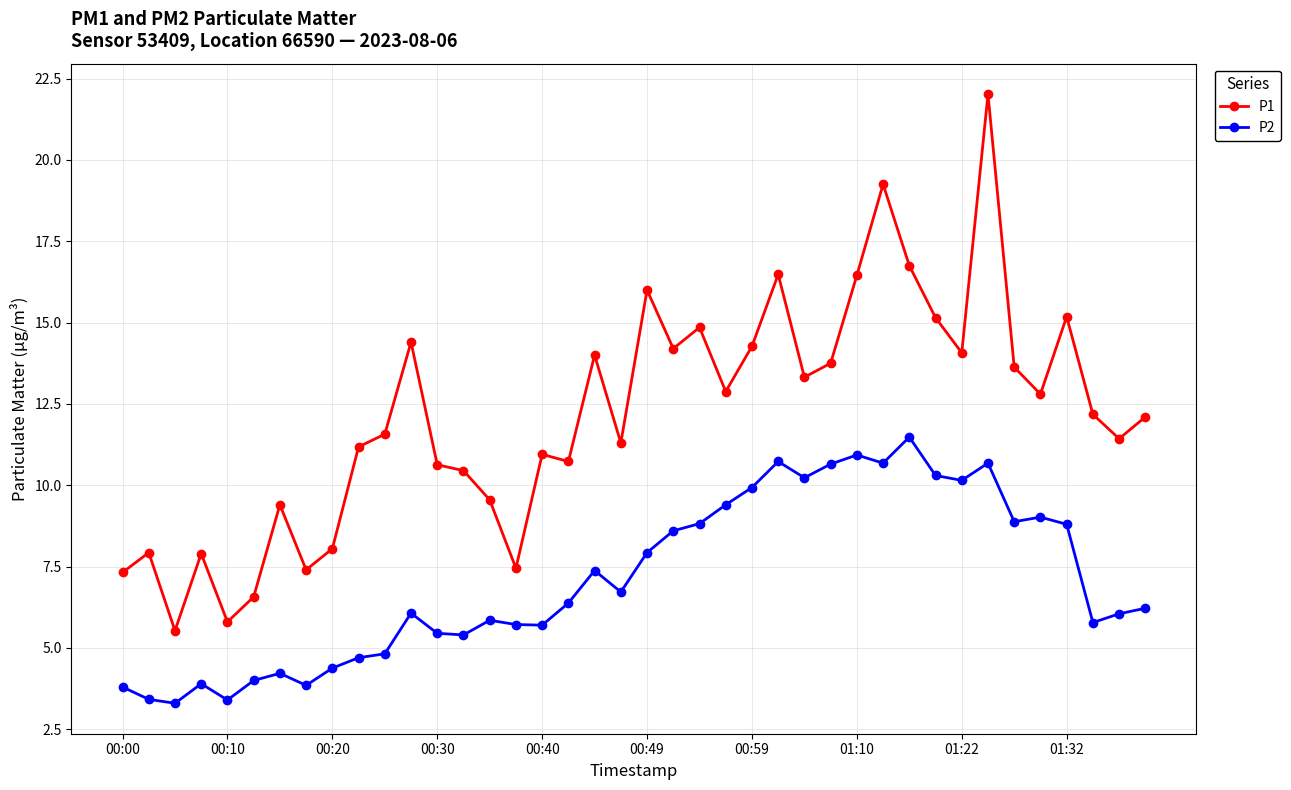

Which series has the largest total across all categories?

P1